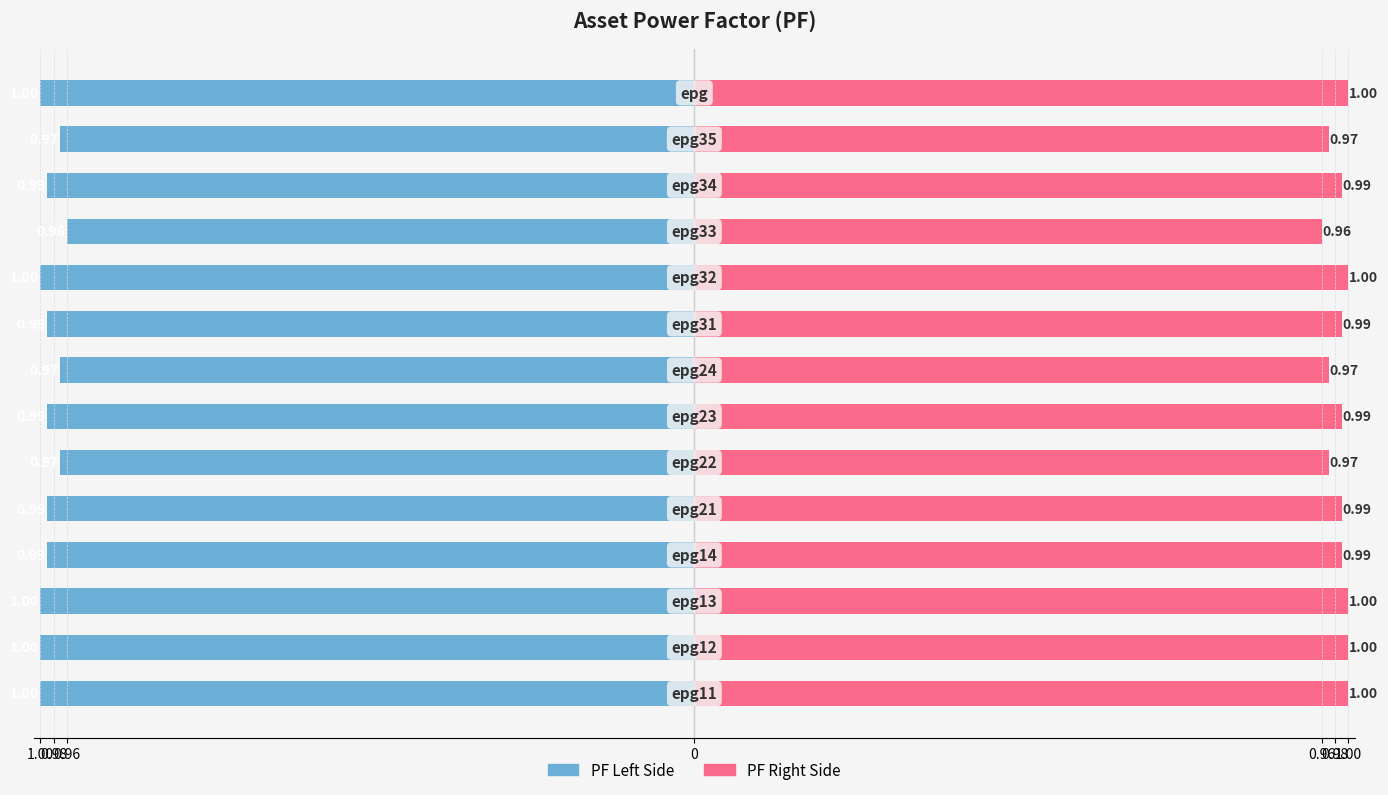

The value of PF (right) at 0.96 is 1.5. True or false?

False